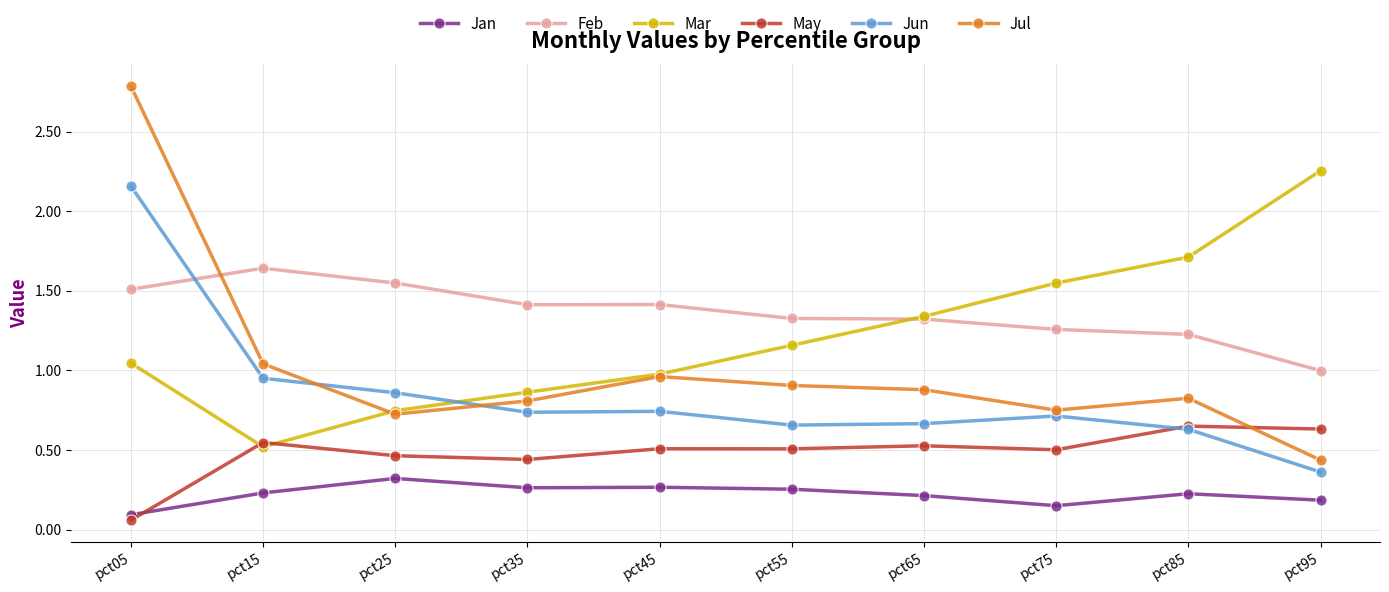

Where is the first local maximum for Jul?

pct45